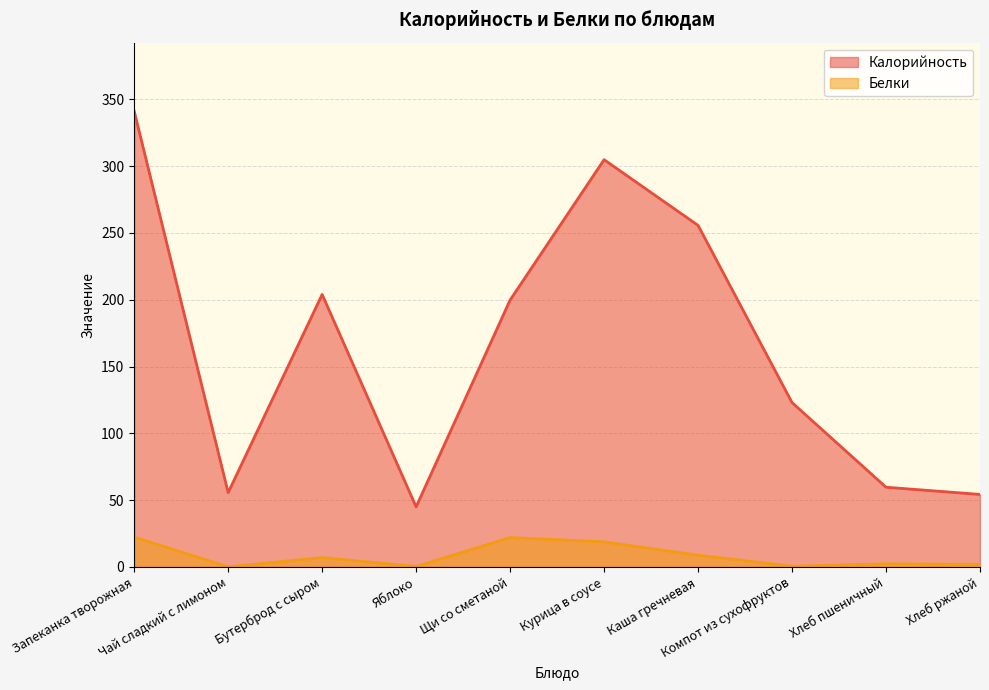

What are all the series names shown in the legend?

Калорийность, Белки